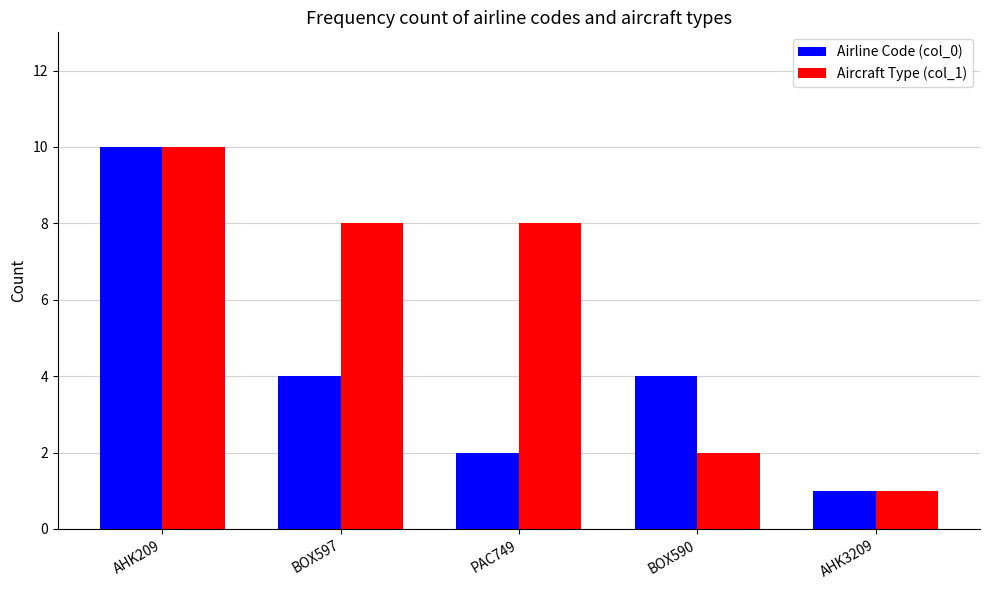

How many data points does each series have?

5